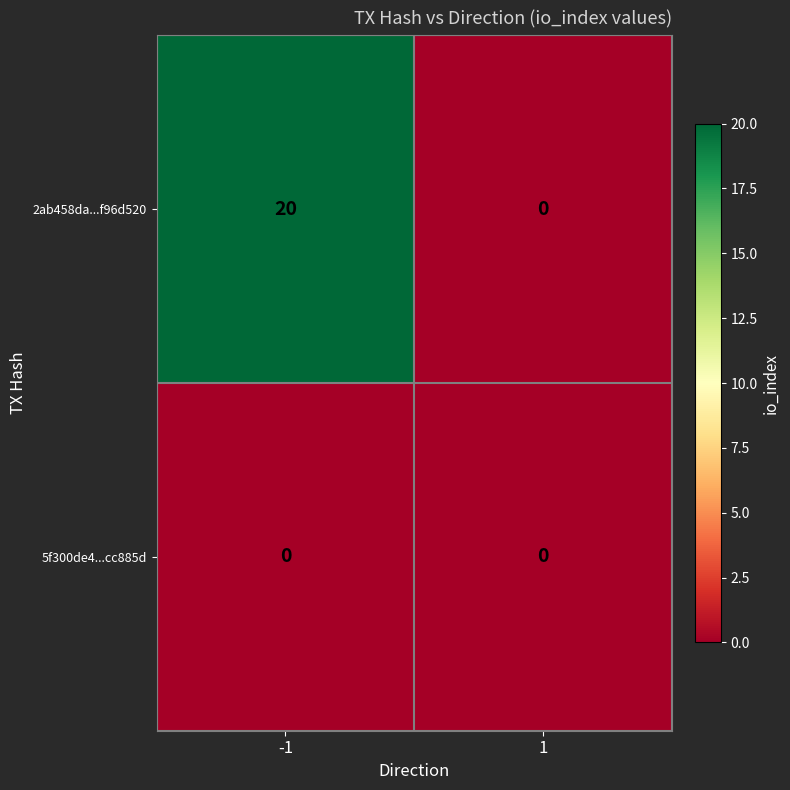

Reading left to right, what are all the values shown in this chart?

2ab458da...f96d520: -1=20	1=0
5f300de4...cc885d: -1=0	1=0